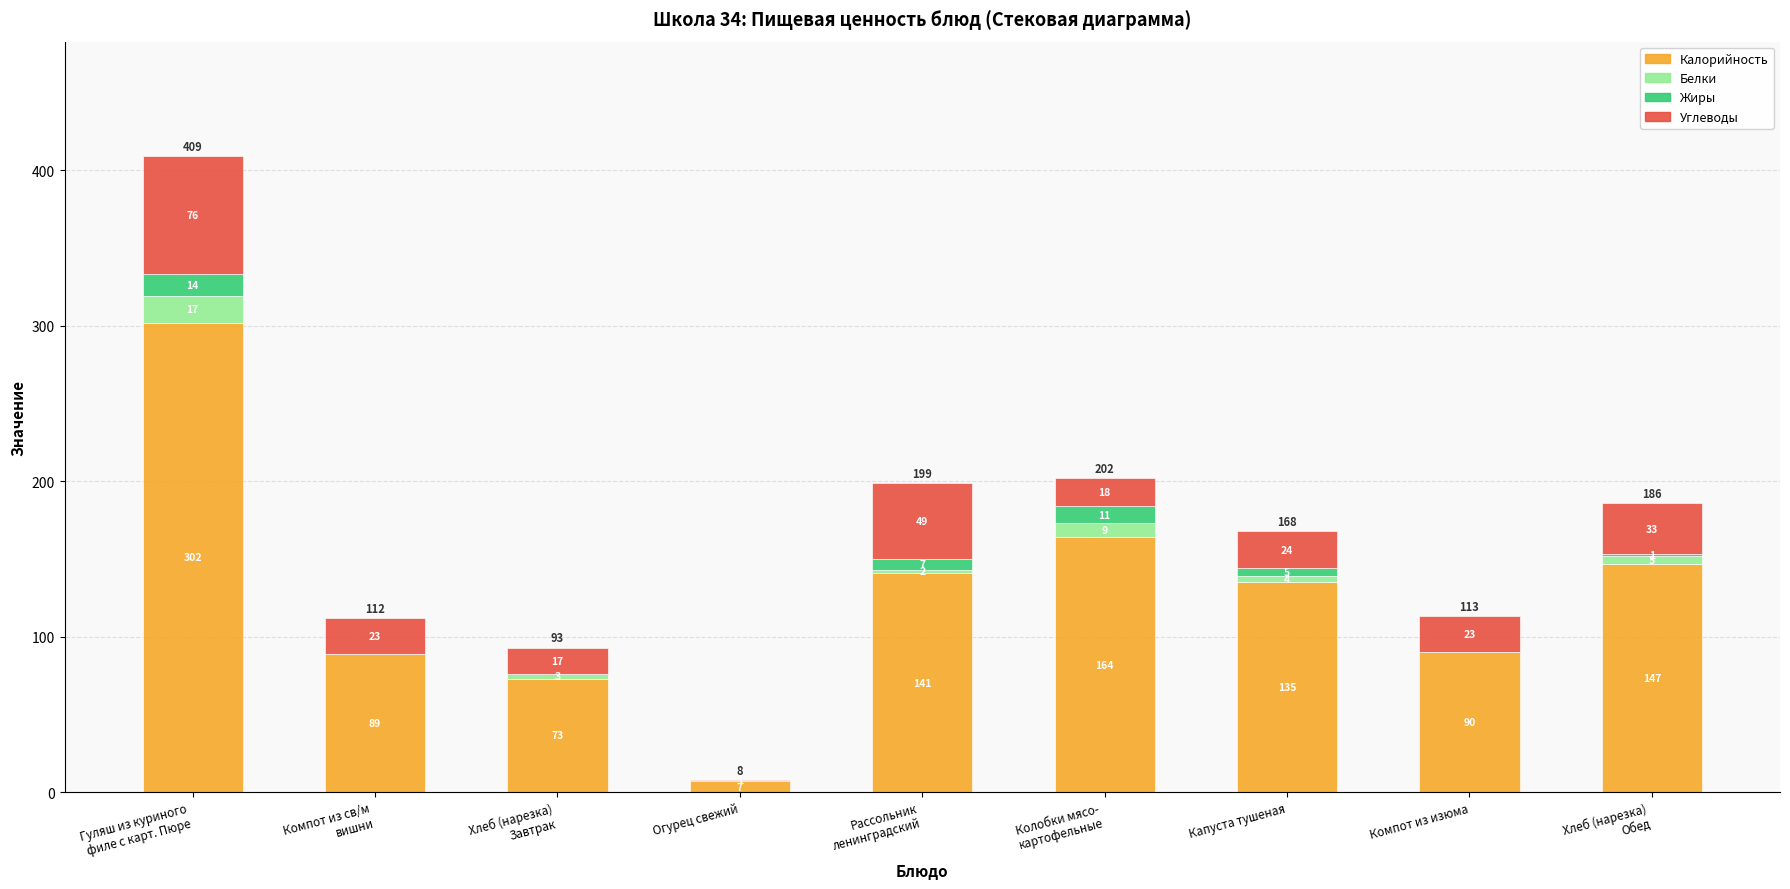

Count the number of categories in the chart.

9